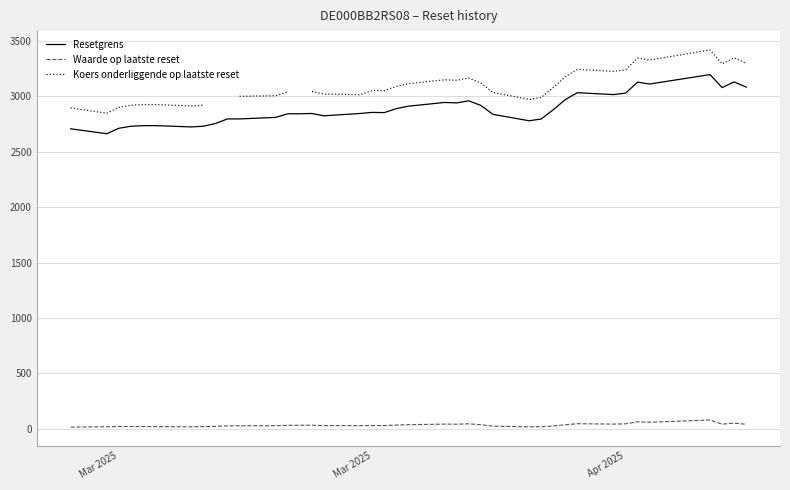

Which series has the largest total across all categories?

Resetgrens